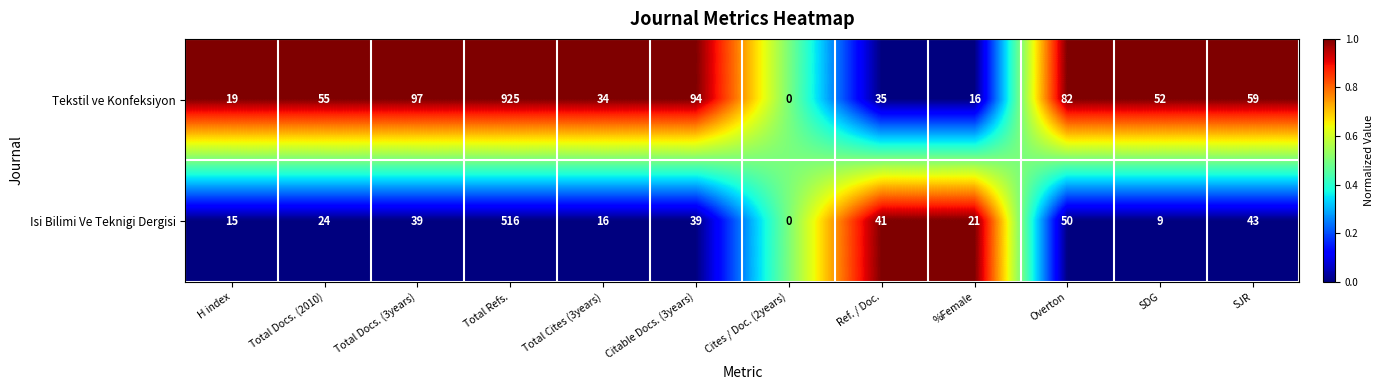

Reading left to right, extract all data points from this chart.

Tekstil ve Konfeksiyon: H index=19	Total Docs. (2010)=55	Total Docs. (3years)=97	Total Refs.=925	Total Cites (3years)=34	Citable Docs. (3years)=94	Cites / Doc. (2years)=0	Ref. / Doc.=35	%Female=16	Overton=82	SDG=52	SJR=59
Isi Bilimi Ve Teknigi Dergisi: H index=15	Total Docs. (2010)=24	Total Docs. (3years)=39	Total Refs.=516	Total Cites (3years)=16	Citable Docs. (3years)=39	Cites / Doc. (2years)=0	Ref. / Doc.=41	%Female=21	Overton=50	SDG=9	SJR=43